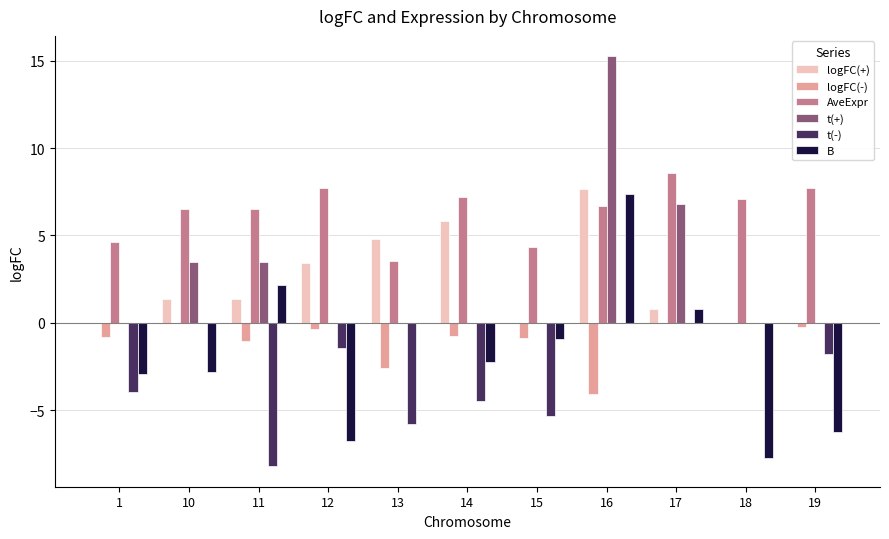

What value does the B series have at 18?

-7.8